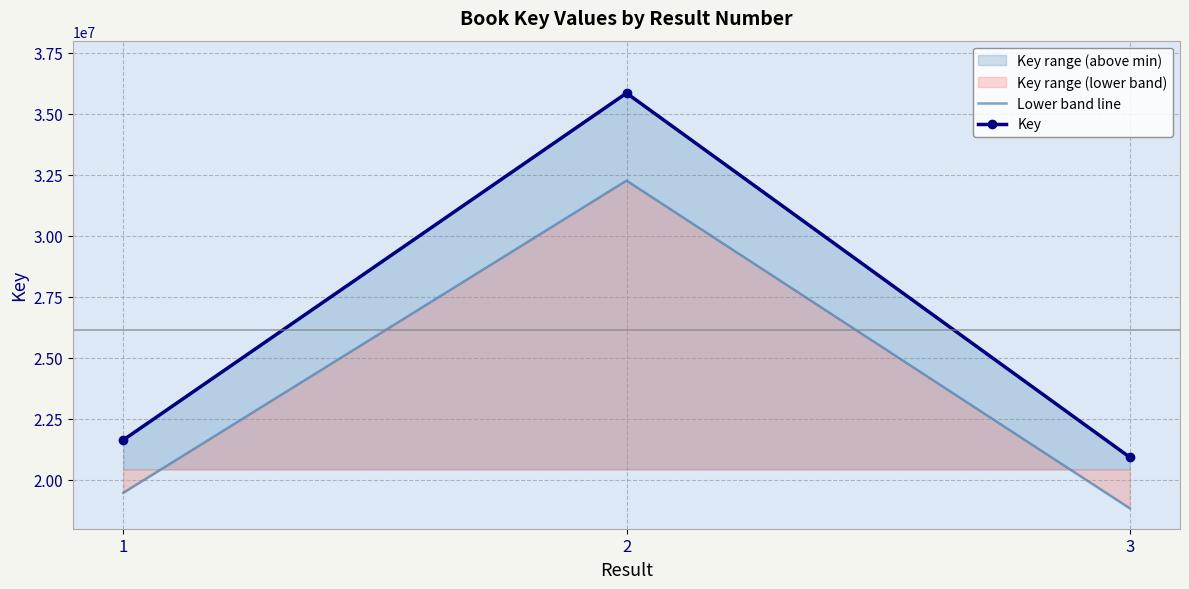

The value of Key at 2 is 21089867.8. True or false?

False